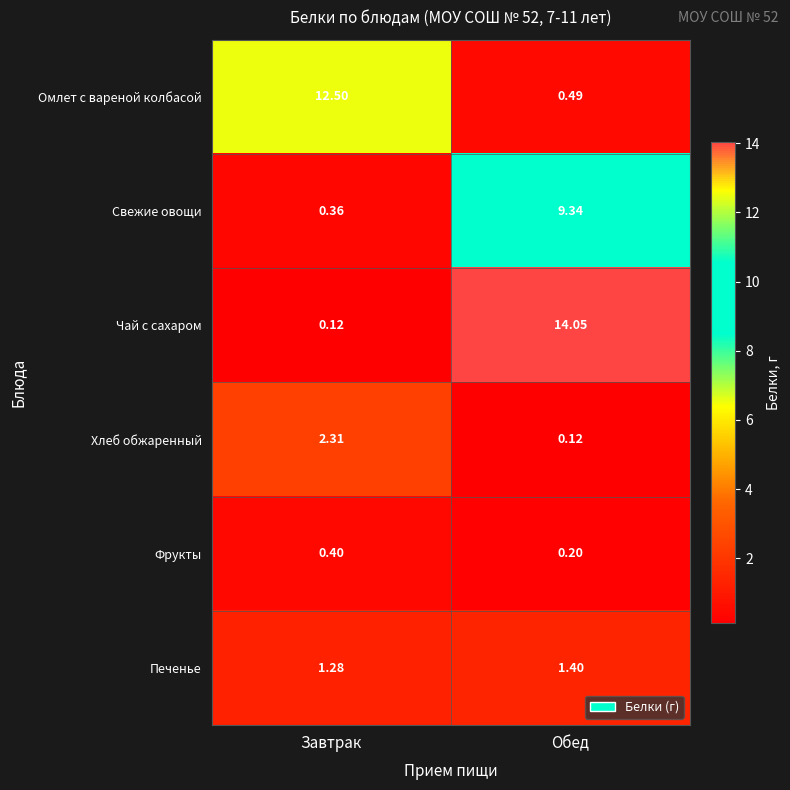

At which label does Свежие овощи reach its peak?

Обед